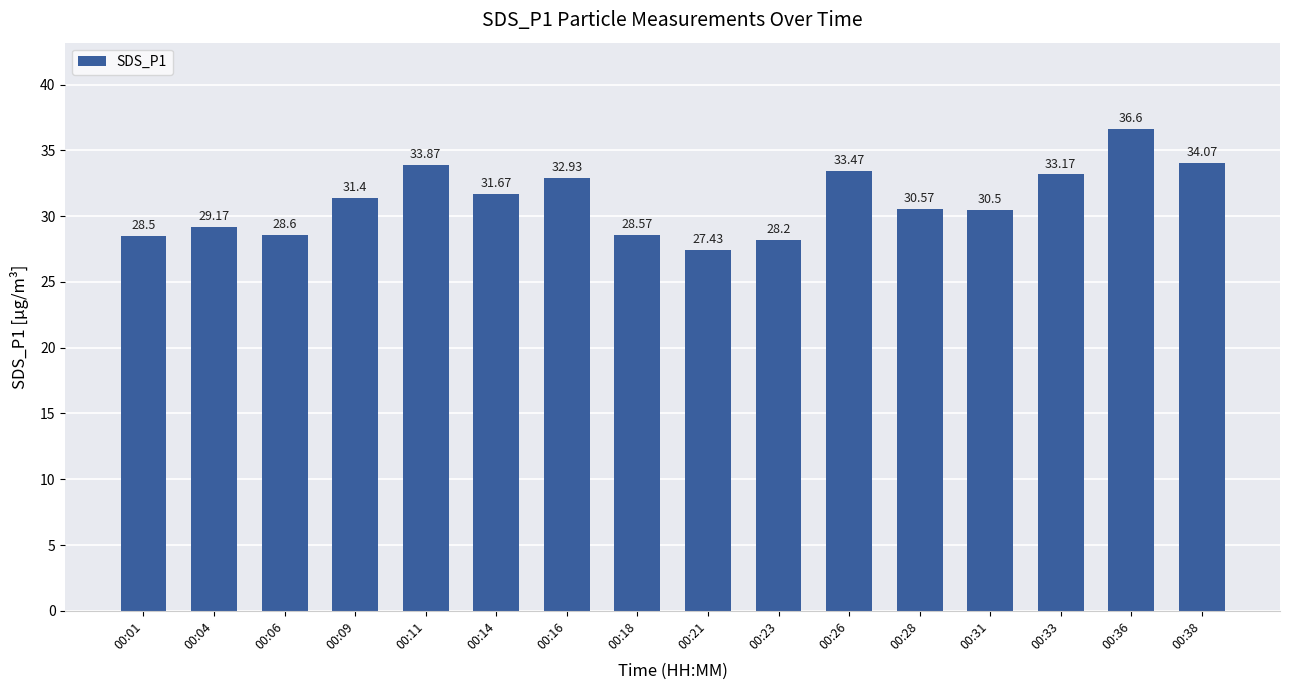

What is the average value?

31.2